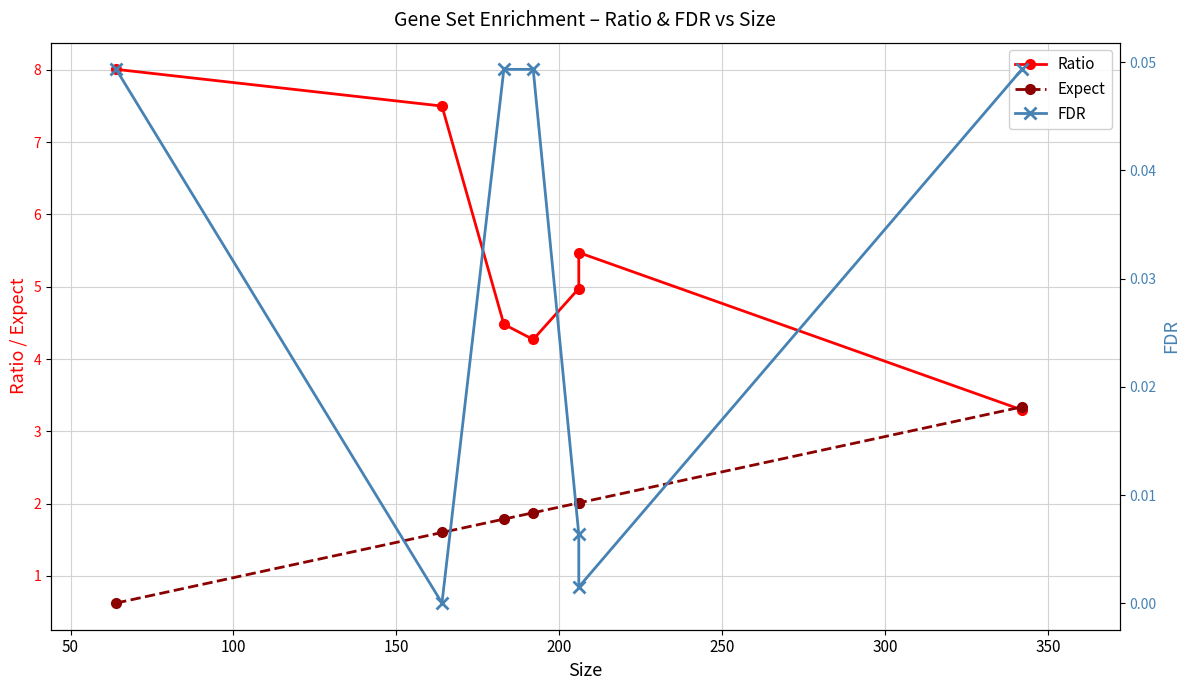

True or false: Ratio and FDR cross at least once.

False